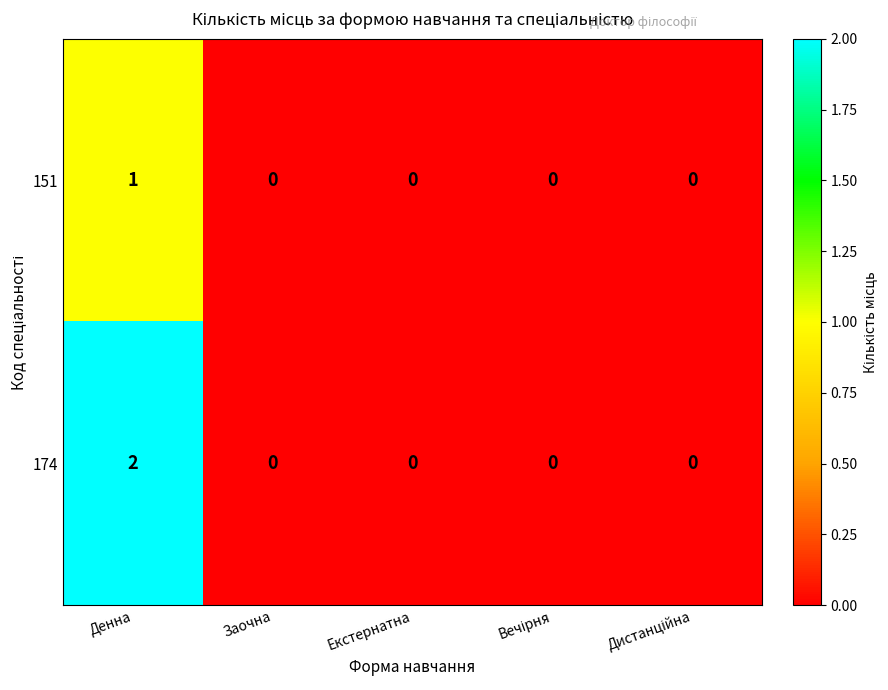

How many 151 values are between 0 and 1?

5